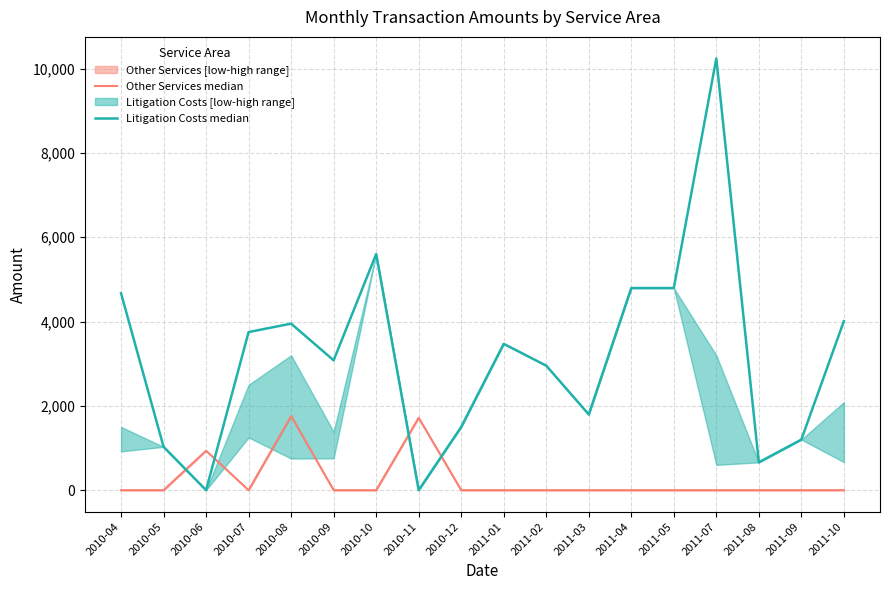

At which category does the chart reach its peak across all series?

2011-07